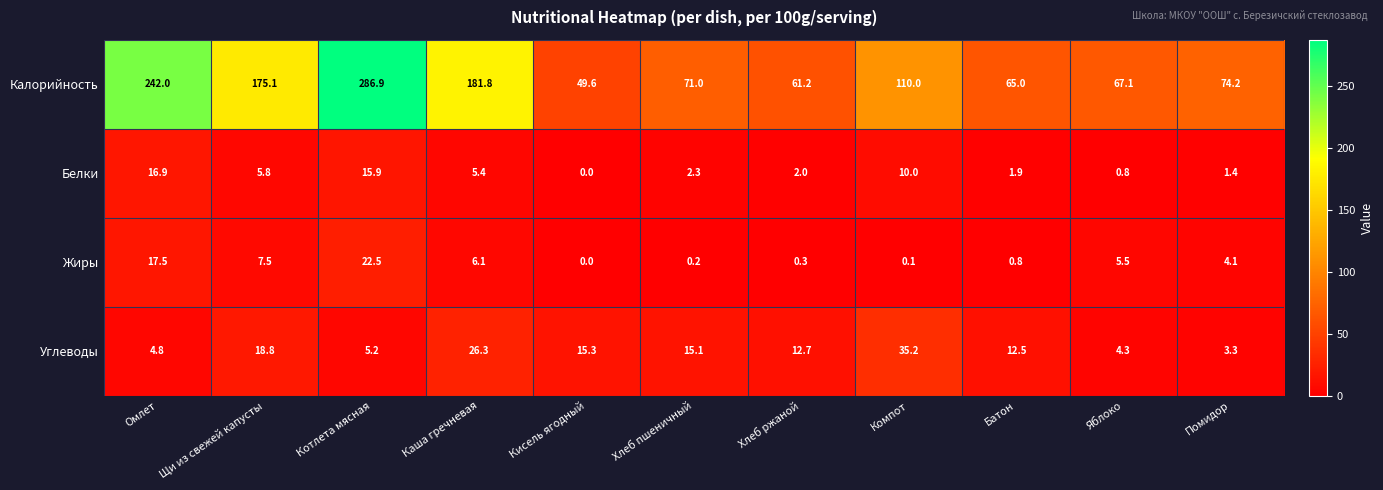

Rank the series at Щи из свежей капусты from lowest to highest value.

Белки, Жиры, Углеводы, Калорийность